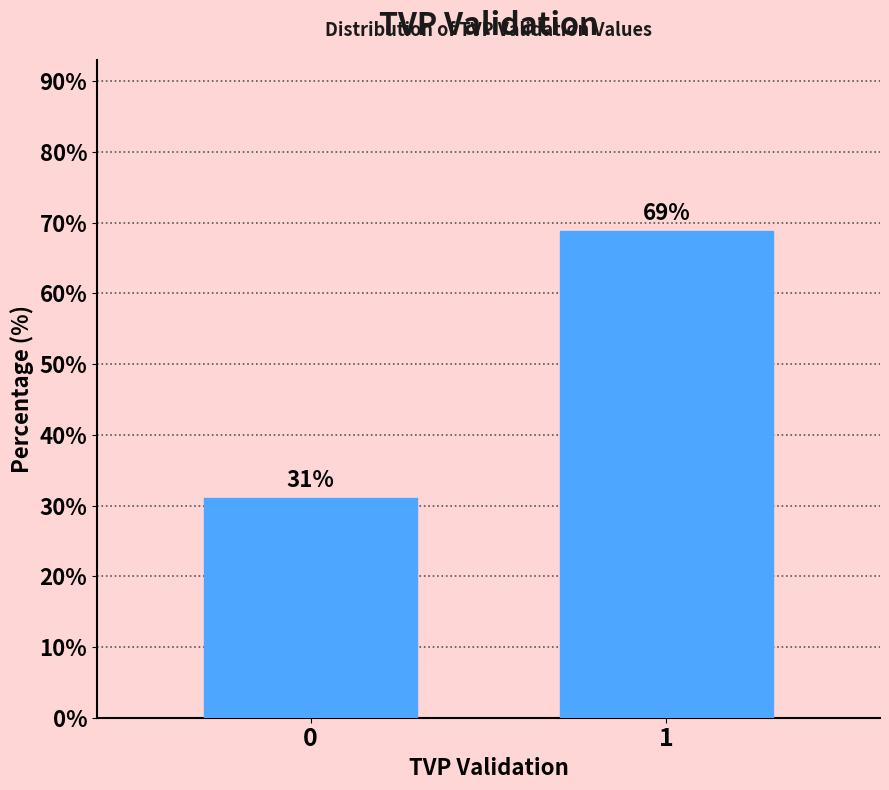

The chart shows a value of 68.9 at 1. True or false?

True